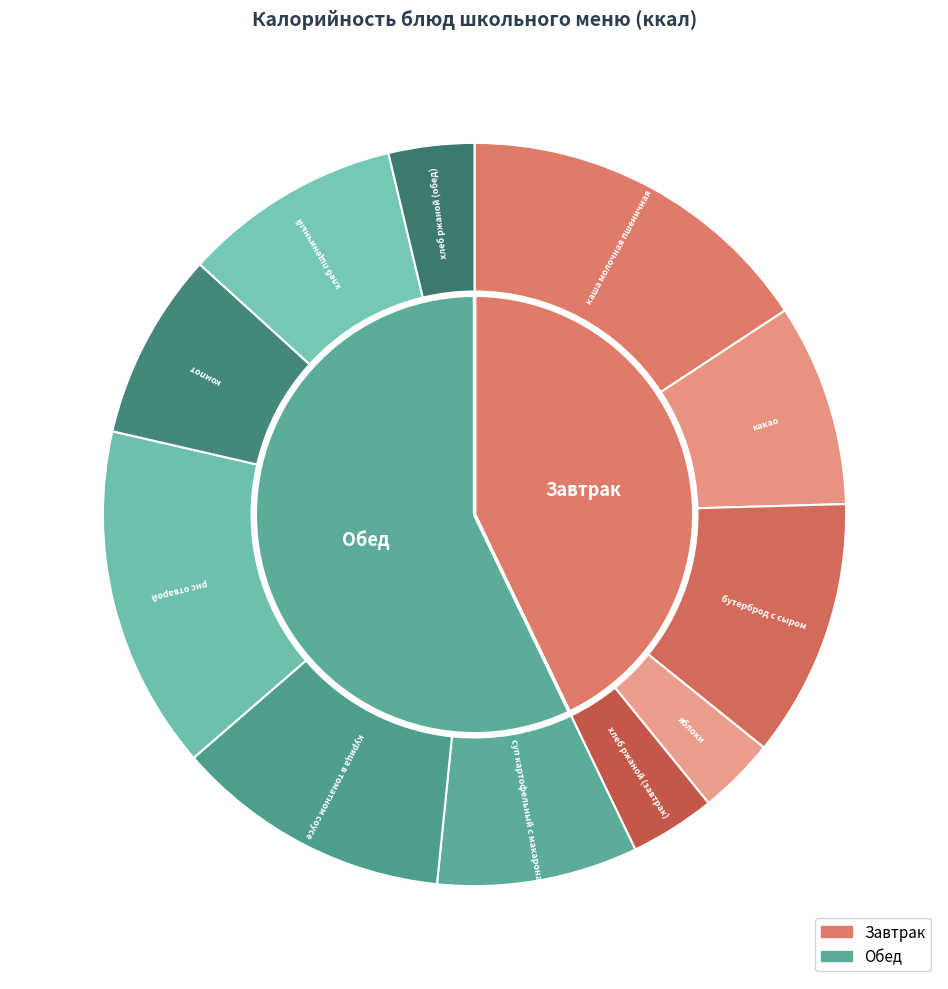

Which slice is the largest?

каша молочная пшеничная